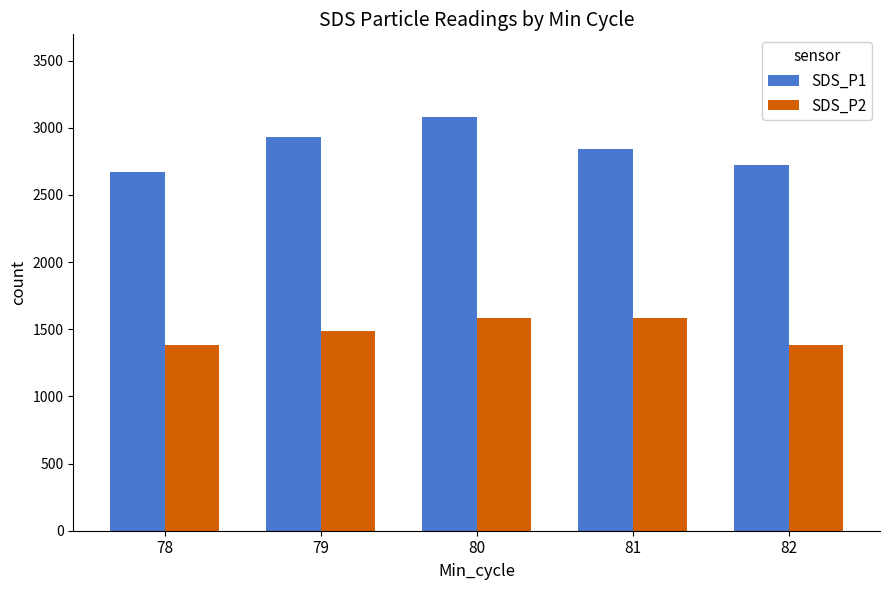

What is the sum of the SDS_P2 values at 81 and 80?

3170